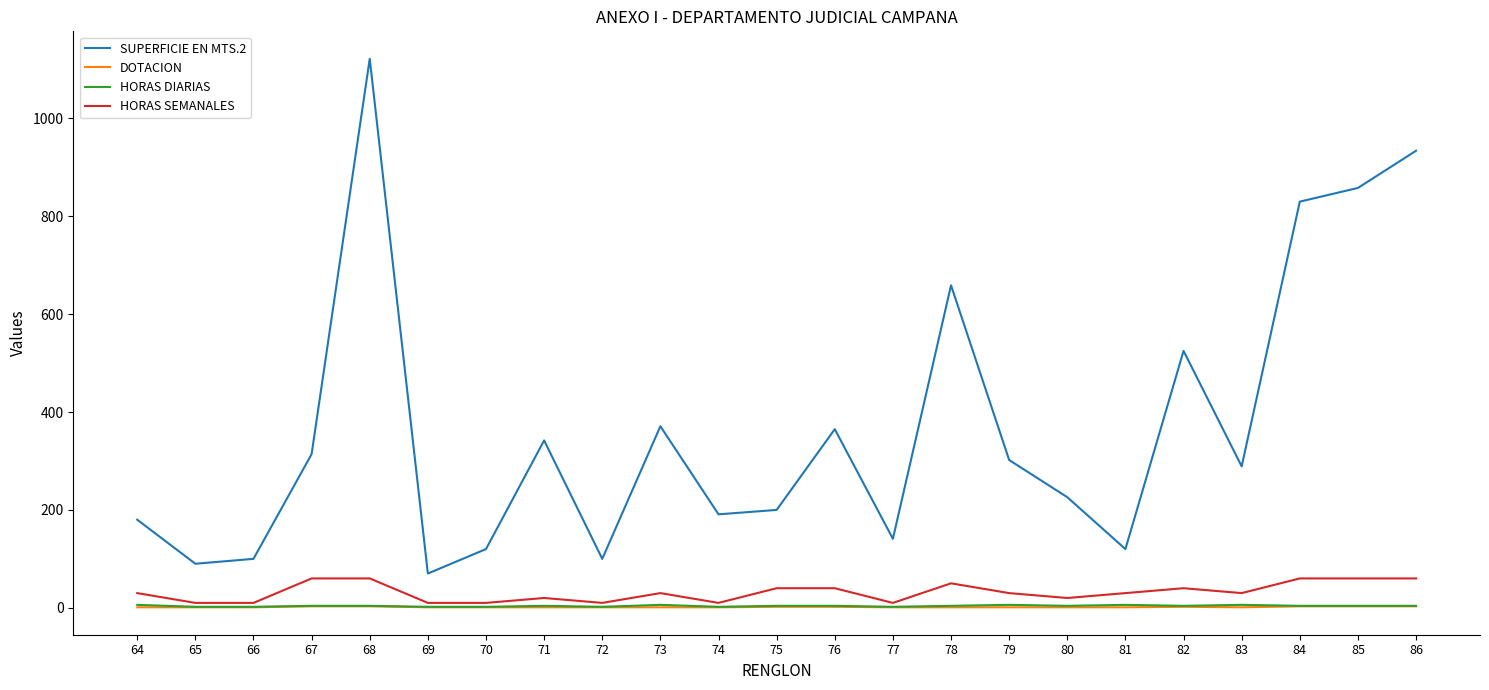

At which category does the chart reach its peak across all series?

68